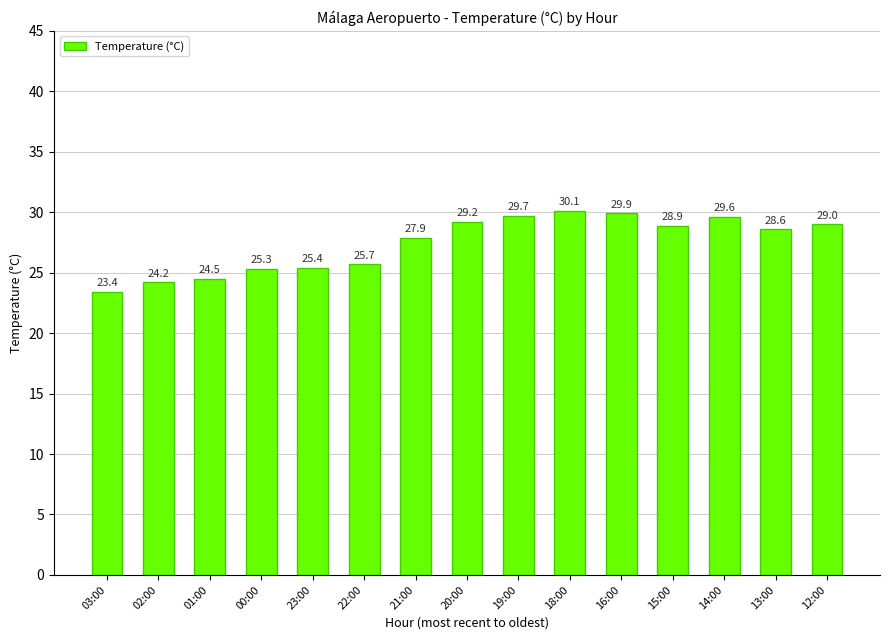

List the labels in order of value, largest first.

18:00, 16:00, 19:00, 14:00, 20:00, 12:00, 15:00, 13:00, 21:00, 22:00, 23:00, 00:00, 01:00, 02:00, 03:00